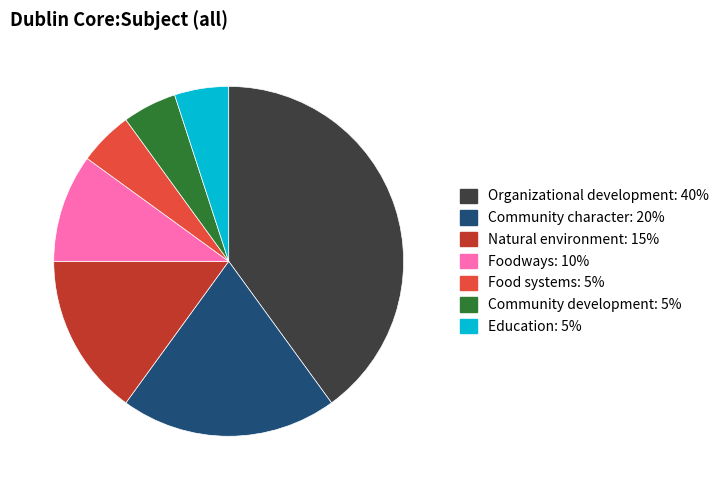

How many segments does this pie chart have?

7